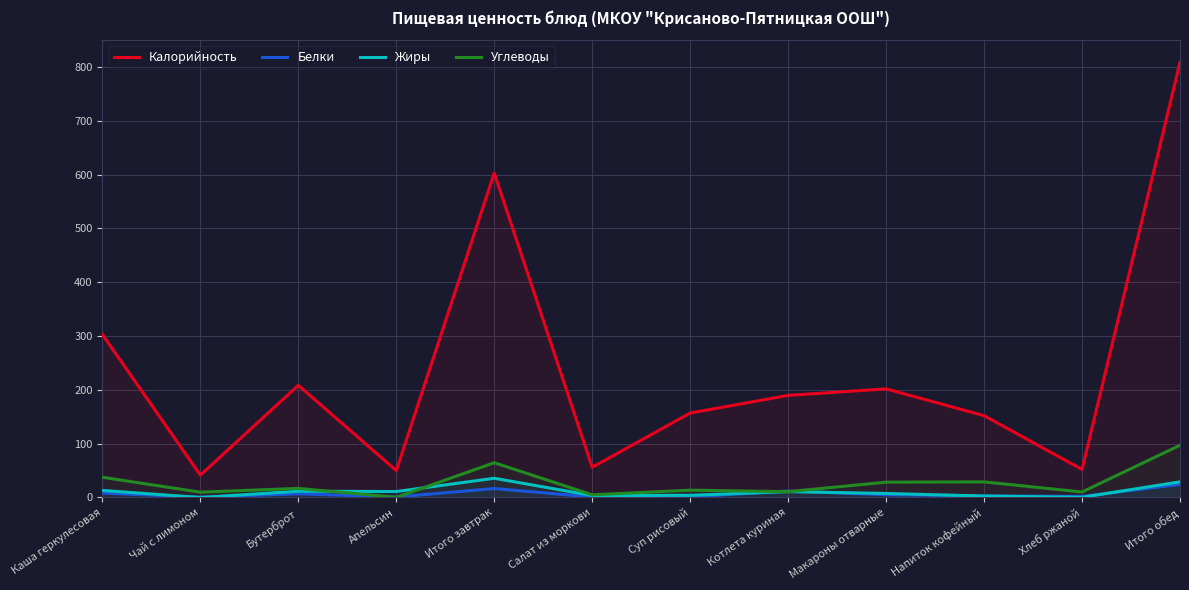

Which series has the largest range (max minus min)?

Калорийность